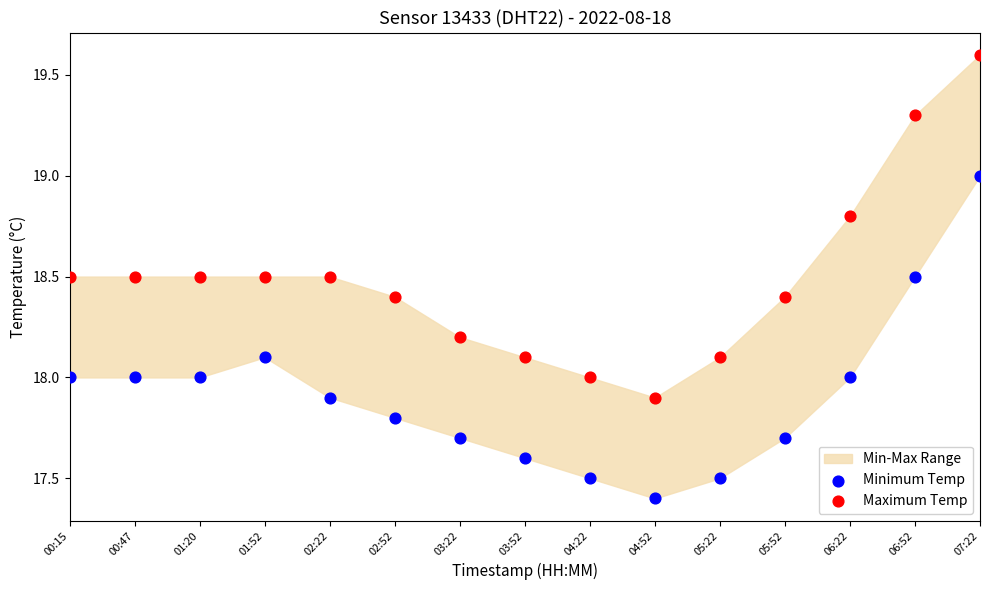

Across all data points, what is the range of Y values (max minus min)?

2.2